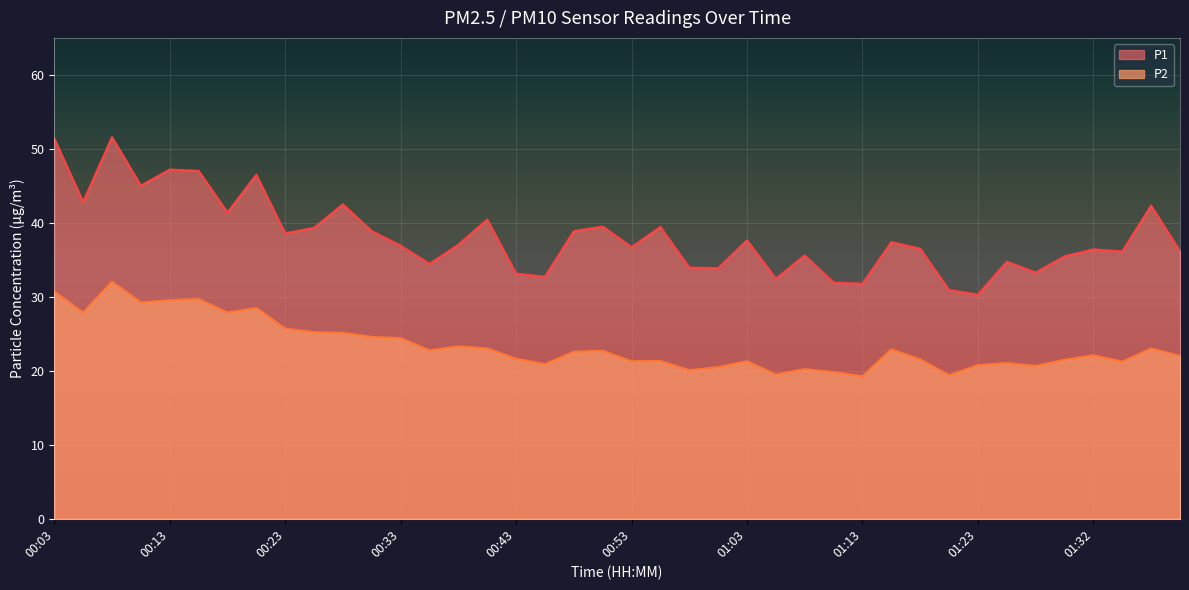

Reading left to right, what are all the values shown in this chart?

P1: 51.4	42.8	51.6	45.0	47.2	47.0	41.4	46.5	38.6	39.3	42.5	38.9	36.9	34.5	37.0	40.5	33.1	32.7	38.9	39.5	36.7	39.5	34.0	33.9	37.6	32.5	35.6	31.9	31.8	37.4	36.5	30.9	30.3	34.8	33.3	35.5	36.4	36.1	42.3	36.2
P2: 30.7	27.9	32.0	29.2	29.6	29.7	27.9	28.5	25.7	25.2	25.1	24.6	24.4	22.8	23.3	23.0	21.6	20.9	22.6	22.7	21.3	21.3	20.1	20.5	21.3	19.5	20.2	19.8	19.3	22.9	21.6	19.4	20.8	21.1	20.6	21.5	22.1	21.2	23.0	22.0